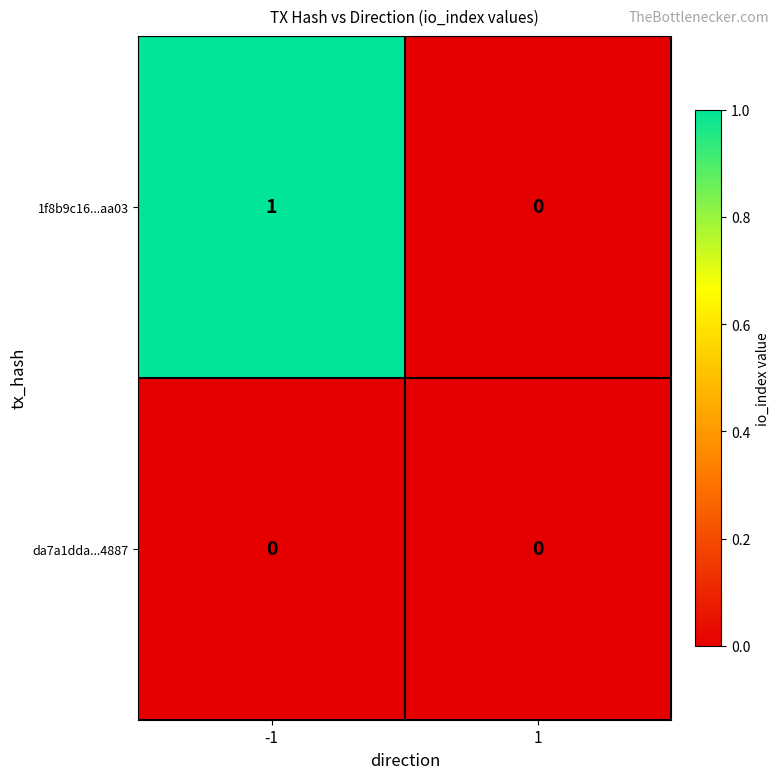

Which series has the largest total across all categories?

1f8b9c16...aa03